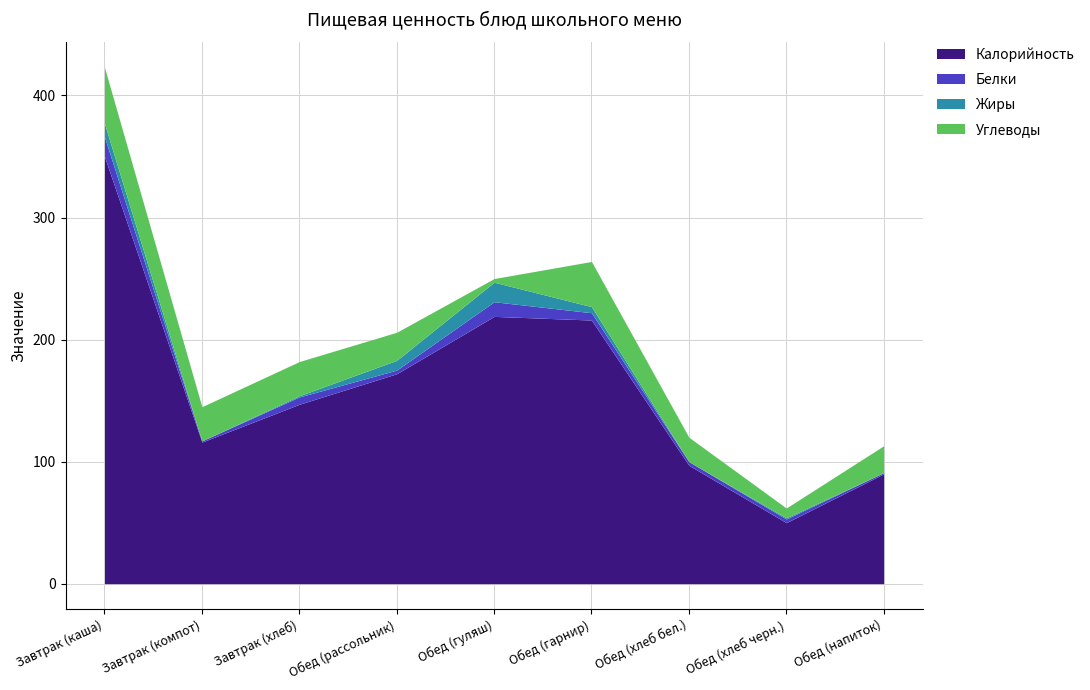

Rank the series at Завтрак (компот) from lowest to highest value.

Жиры, Белки, Углеводы, Калорийность